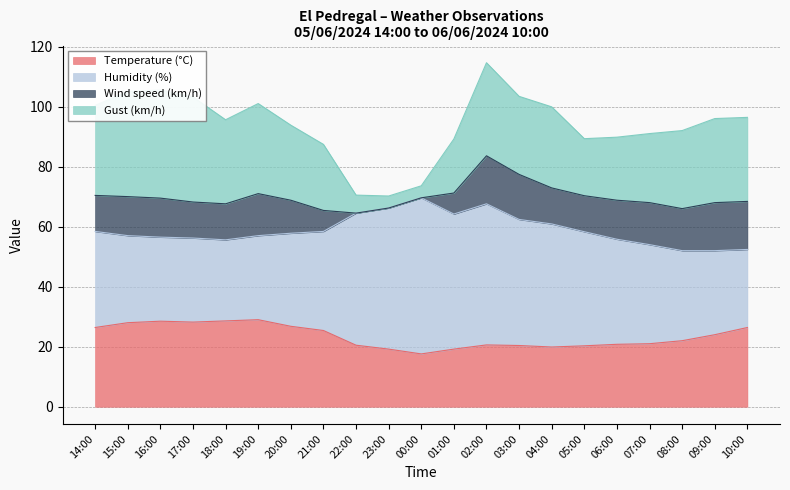

What is the difference between the second highest and minimum values in the Wind speed (km/h) series?

16.0